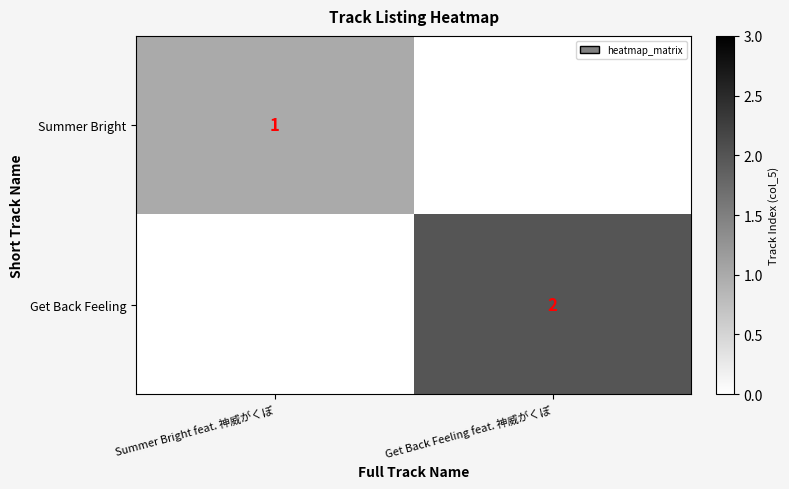

Is the value of Summer Bright at Summer Bright feat. 神威がくぽ greater than the value of Get Back Feeling at Get Back Feeling feat. 神威がくぽ?

No